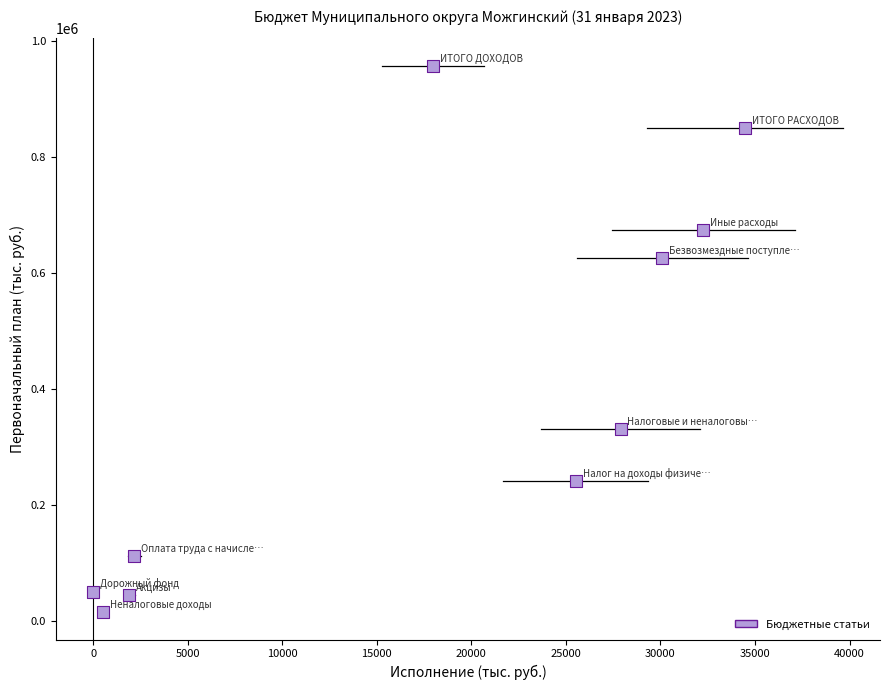

What is the average Y value?

390153.9